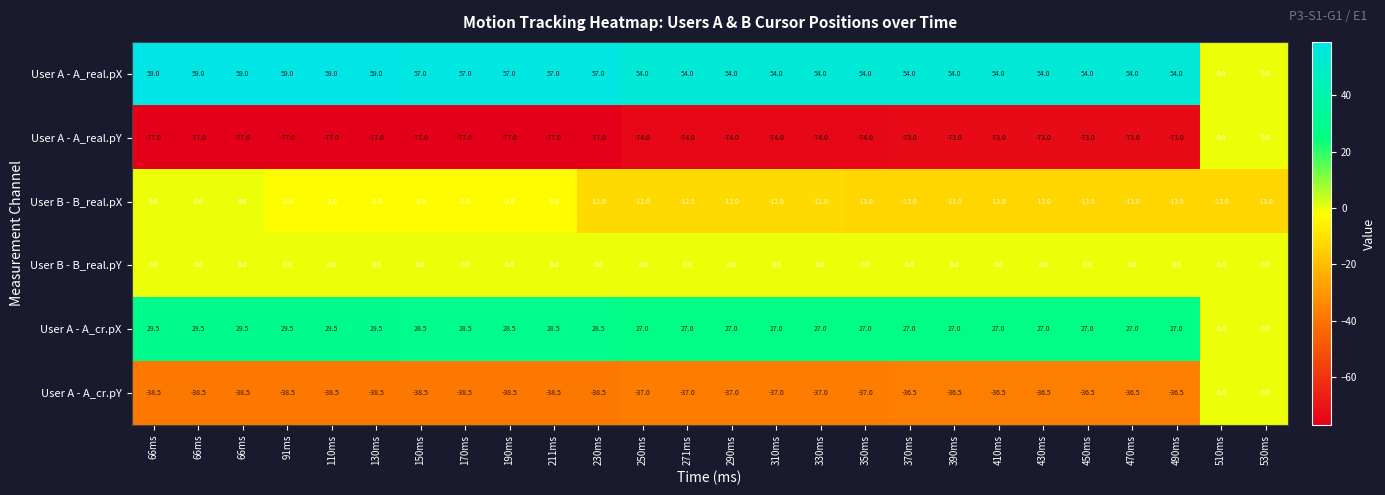

At which category is the sum across all series the highest?

510ms